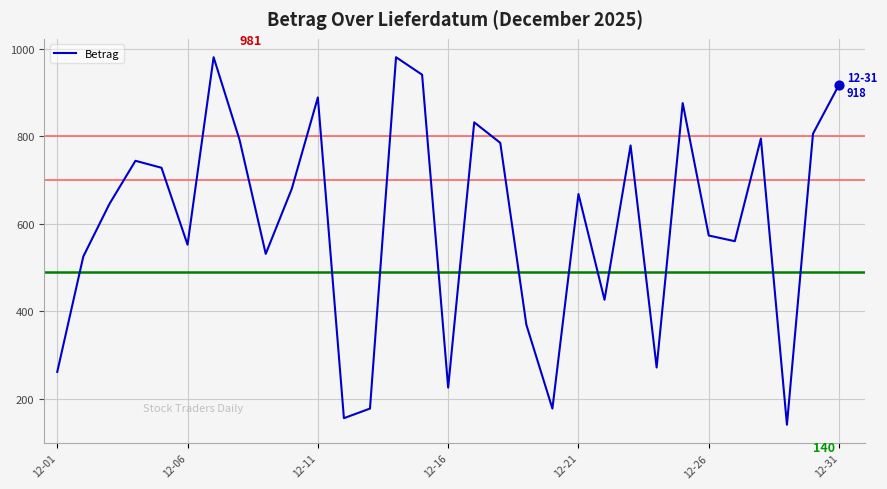

What is the minimum value shown in the chart?

140